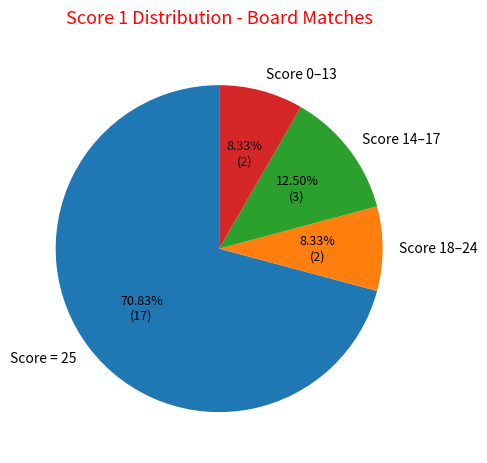

Is there any slice that represents more than half of the pie?

Yes